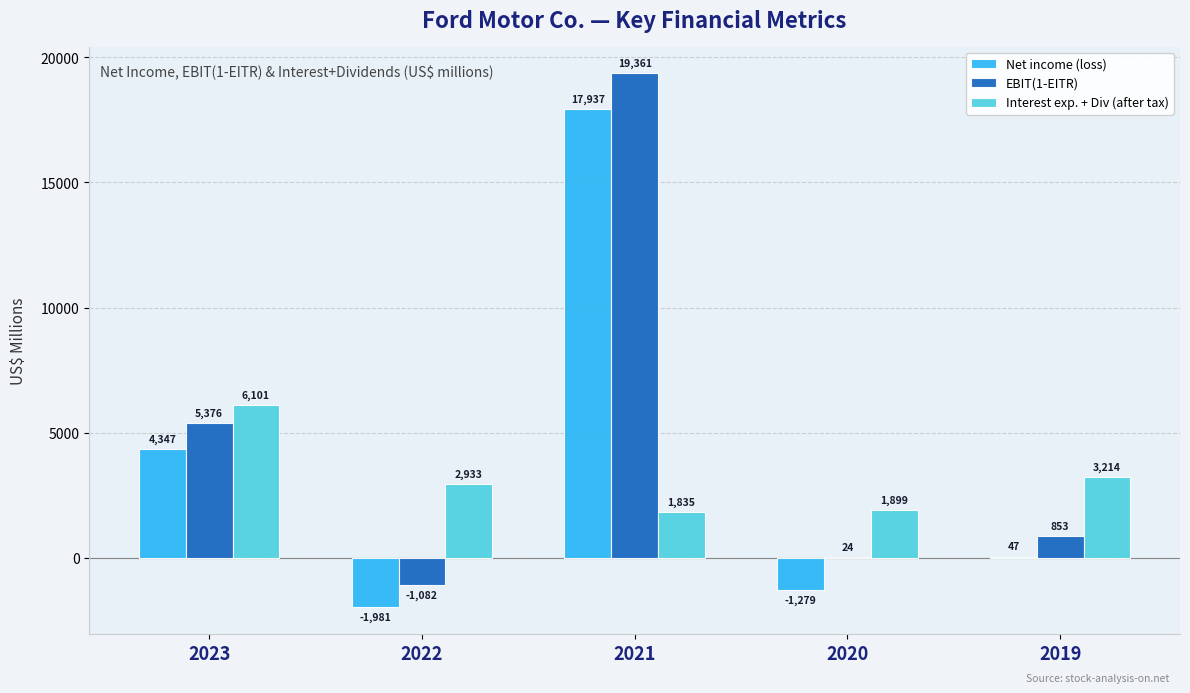

True or false: Net income (loss) has a value of 17937 at 2021.

True